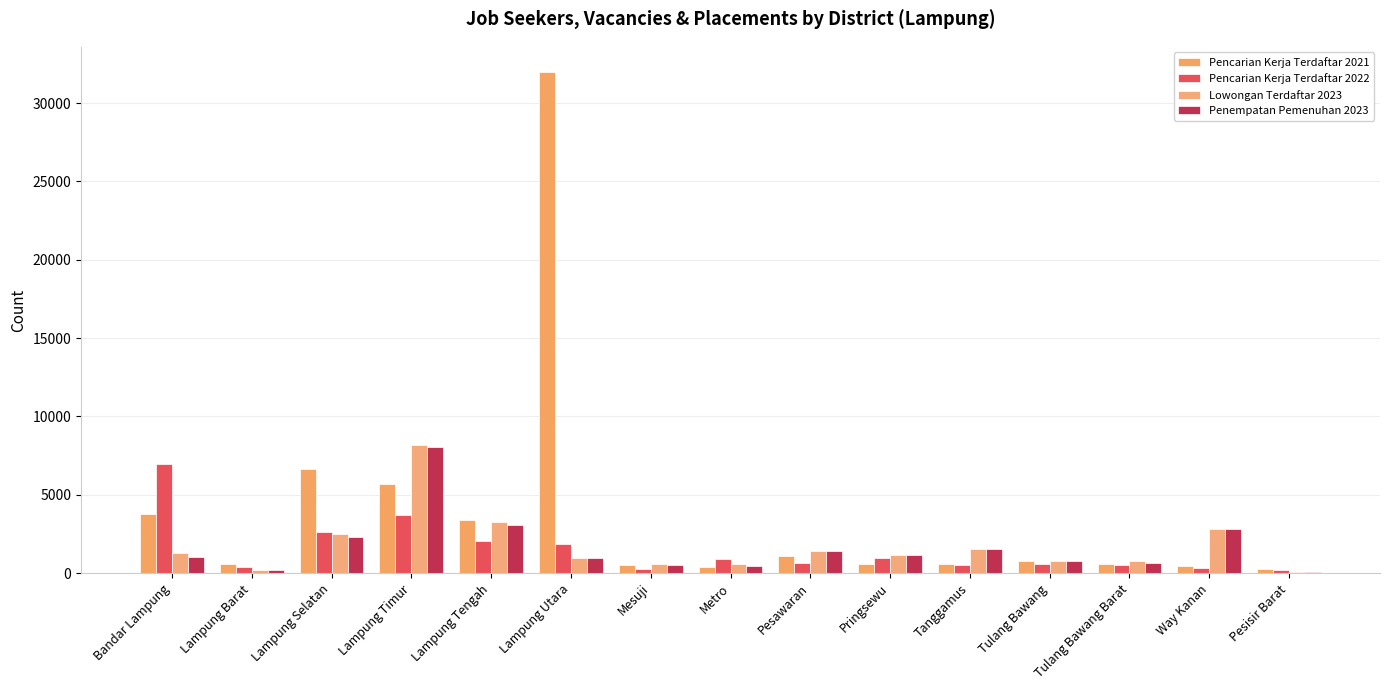

What is the sum of all Pencarian Kerja Terdaftar 2022 values?

22530